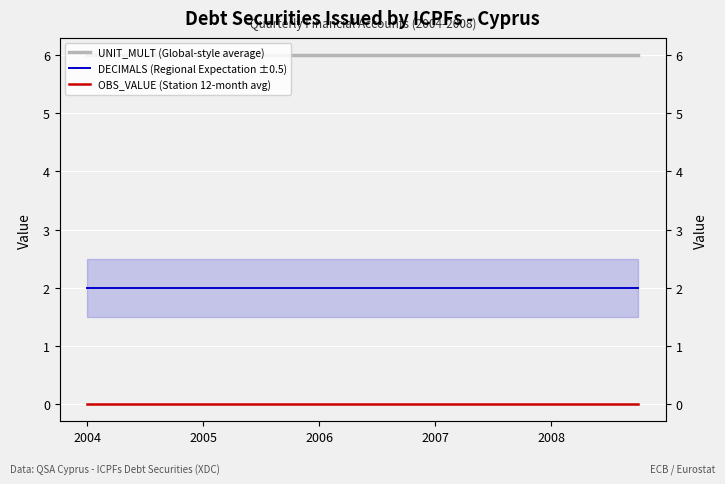

How many data points does each series have?

20